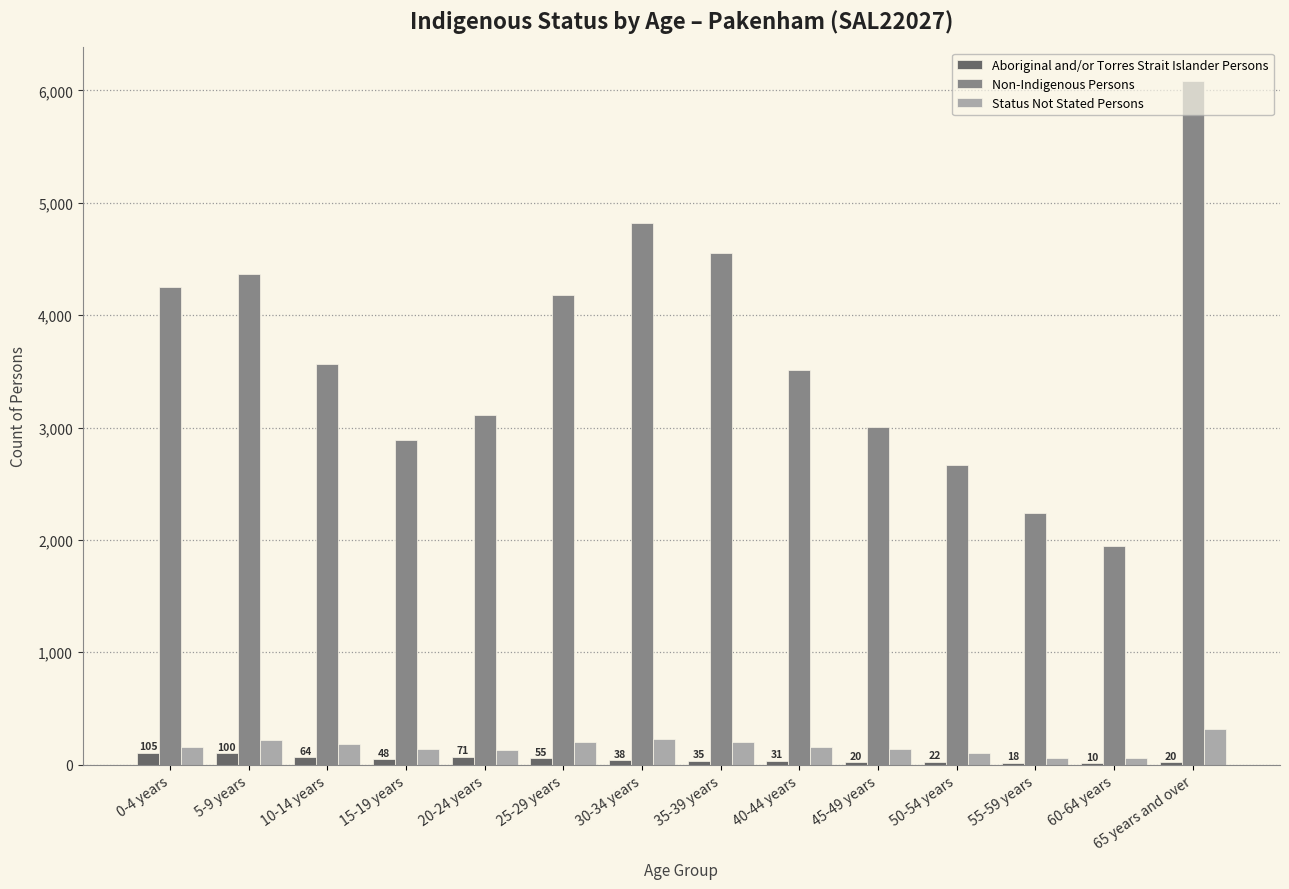

What is the sum of all Status Not Stated Persons values?

2298